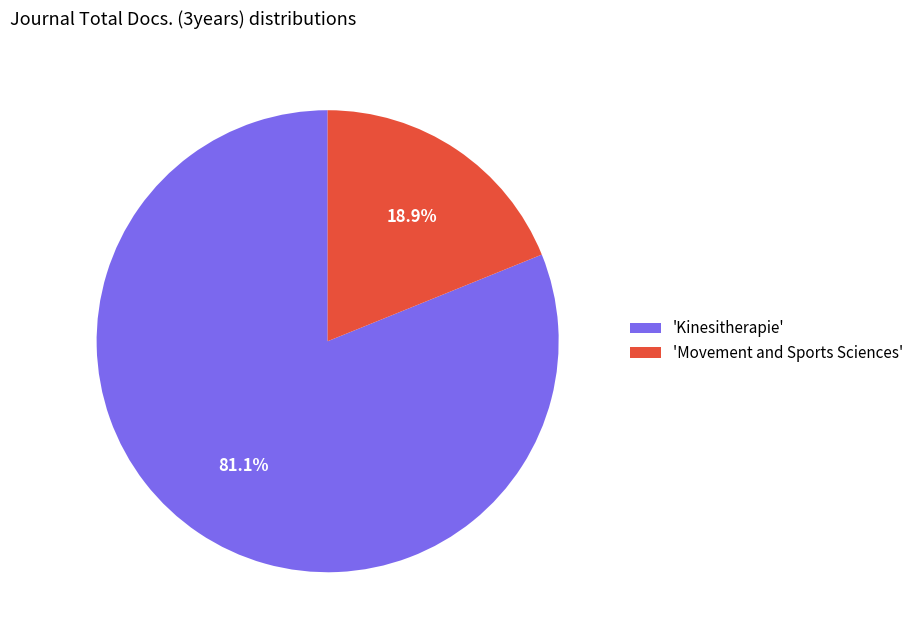

Between 'Movement and Sports Sciences' and 'Kinesitherapie', which is larger?

'Kinesitherapie'